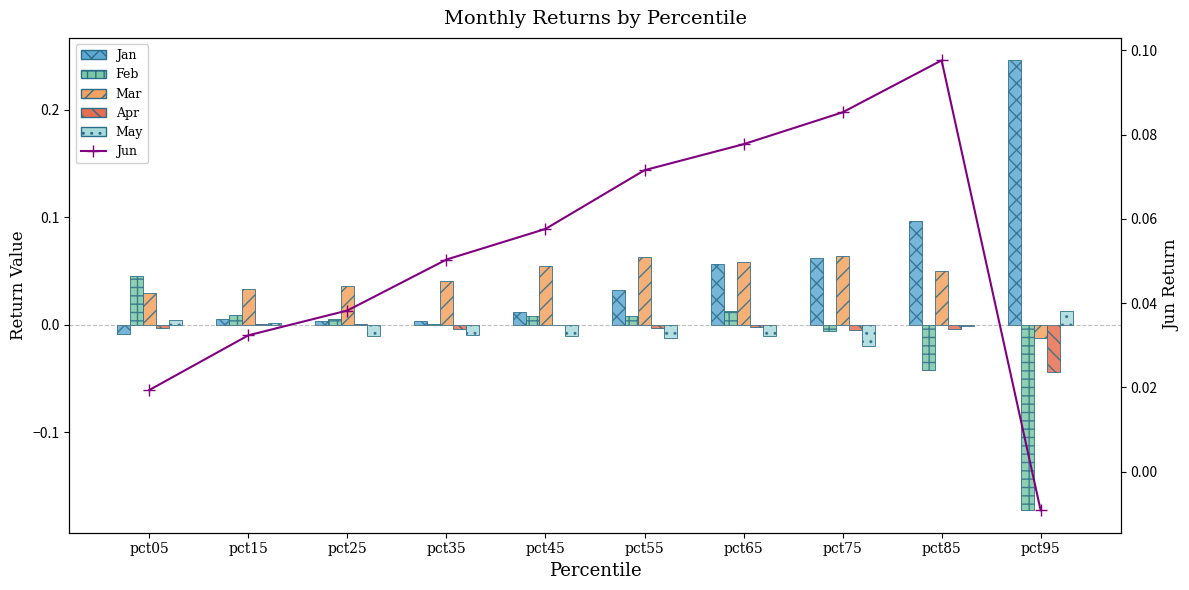

At which label does Apr first exceed 0?

pct15